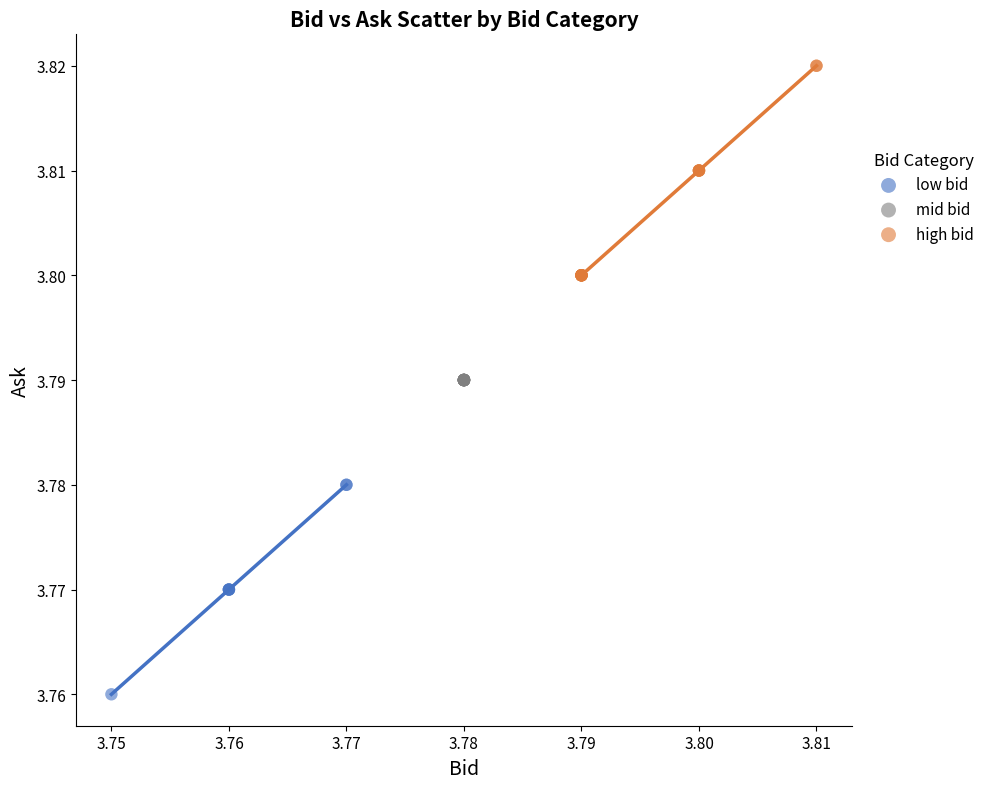

Which series contains the lowest Y value?

low bid